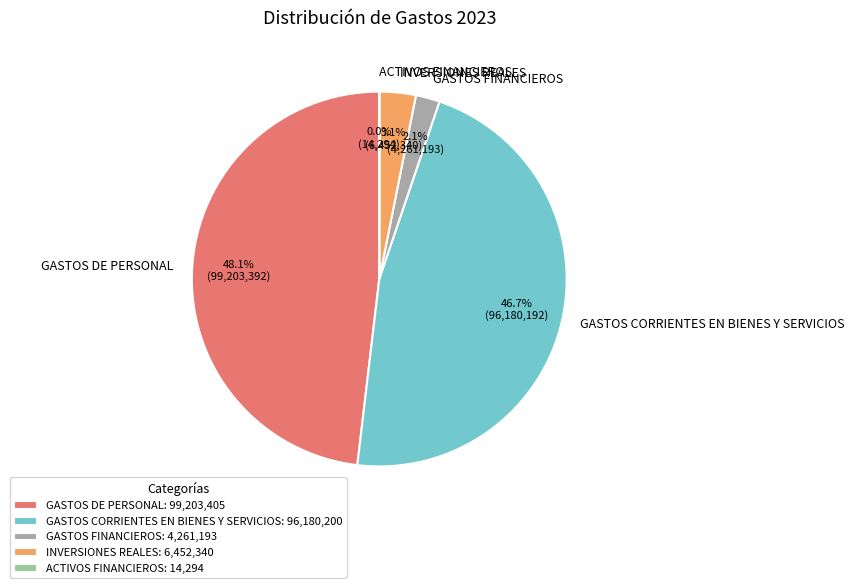

What percentage do GASTOS DE PERSONAL and GASTOS FINANCIEROS together represent?

50.2%